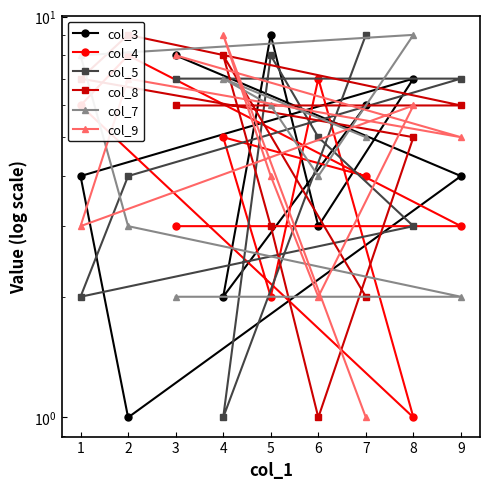

Which series has the largest total across all categories?

col_8